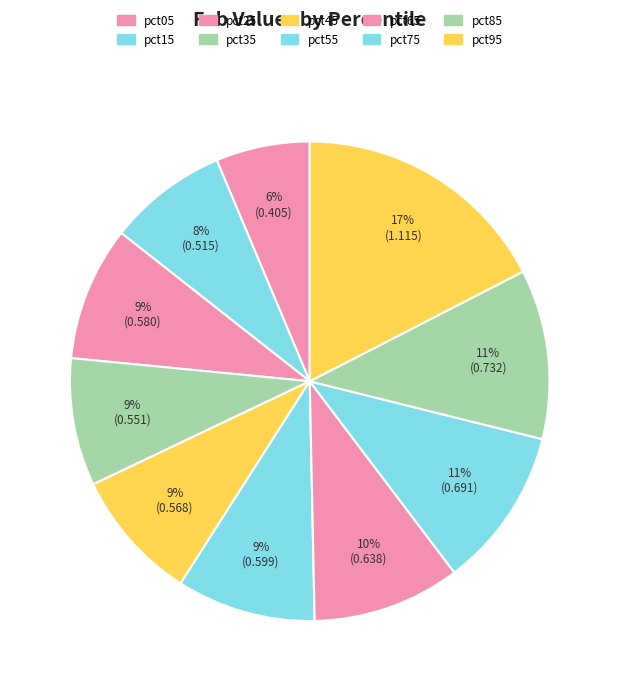

How many slices are in this pie chart?

10